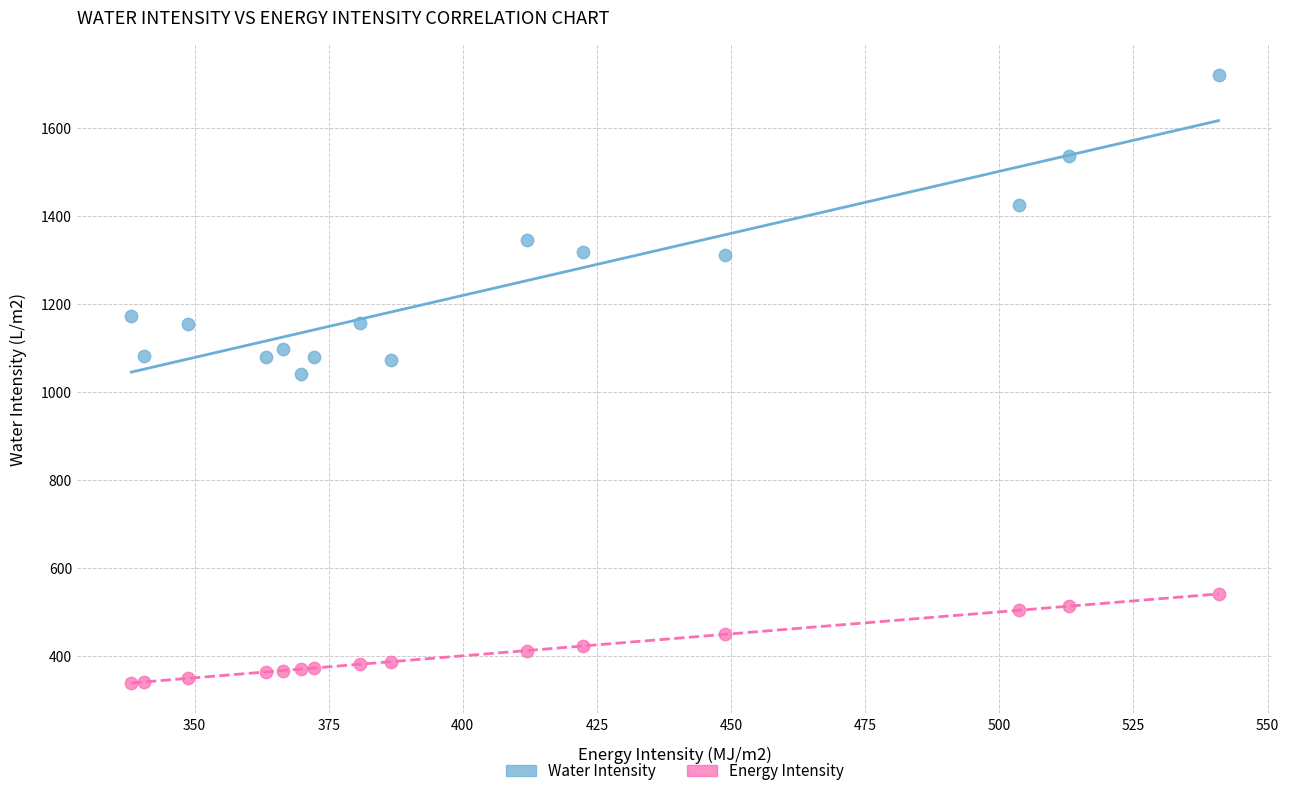

Across all data points, what is the range of Y values (max minus min)?

1383.8